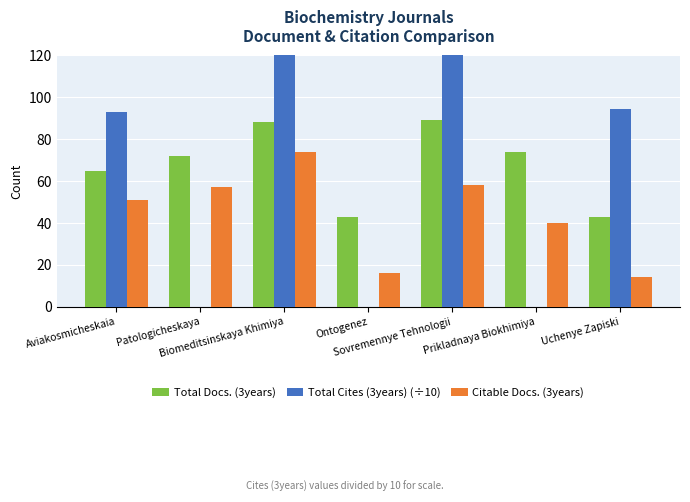

Which has a higher value, Sovremennye Tehnologii or Ontogenez?

Sovremennye Tehnologii